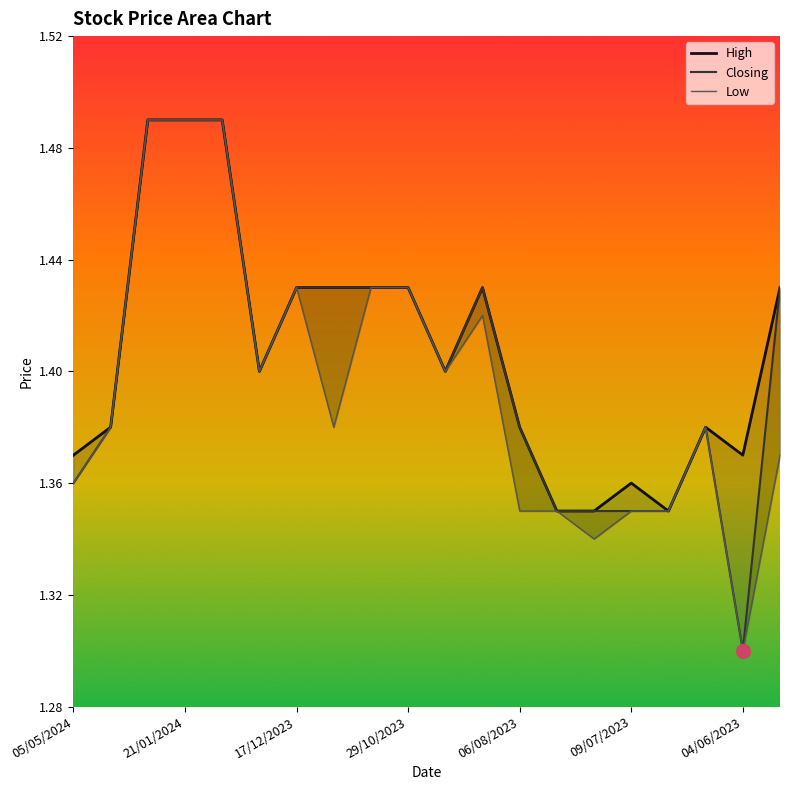

What is the difference between the Low values at 06/08/2023 and 13?

0.1